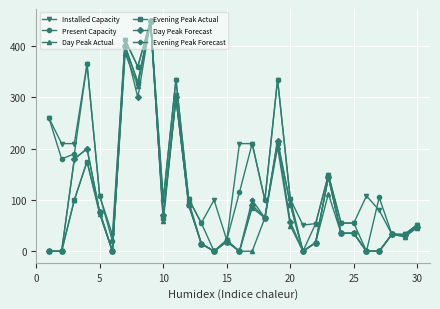

What is the value of the Evening Peak Forecast point at the 5th from the left?

76